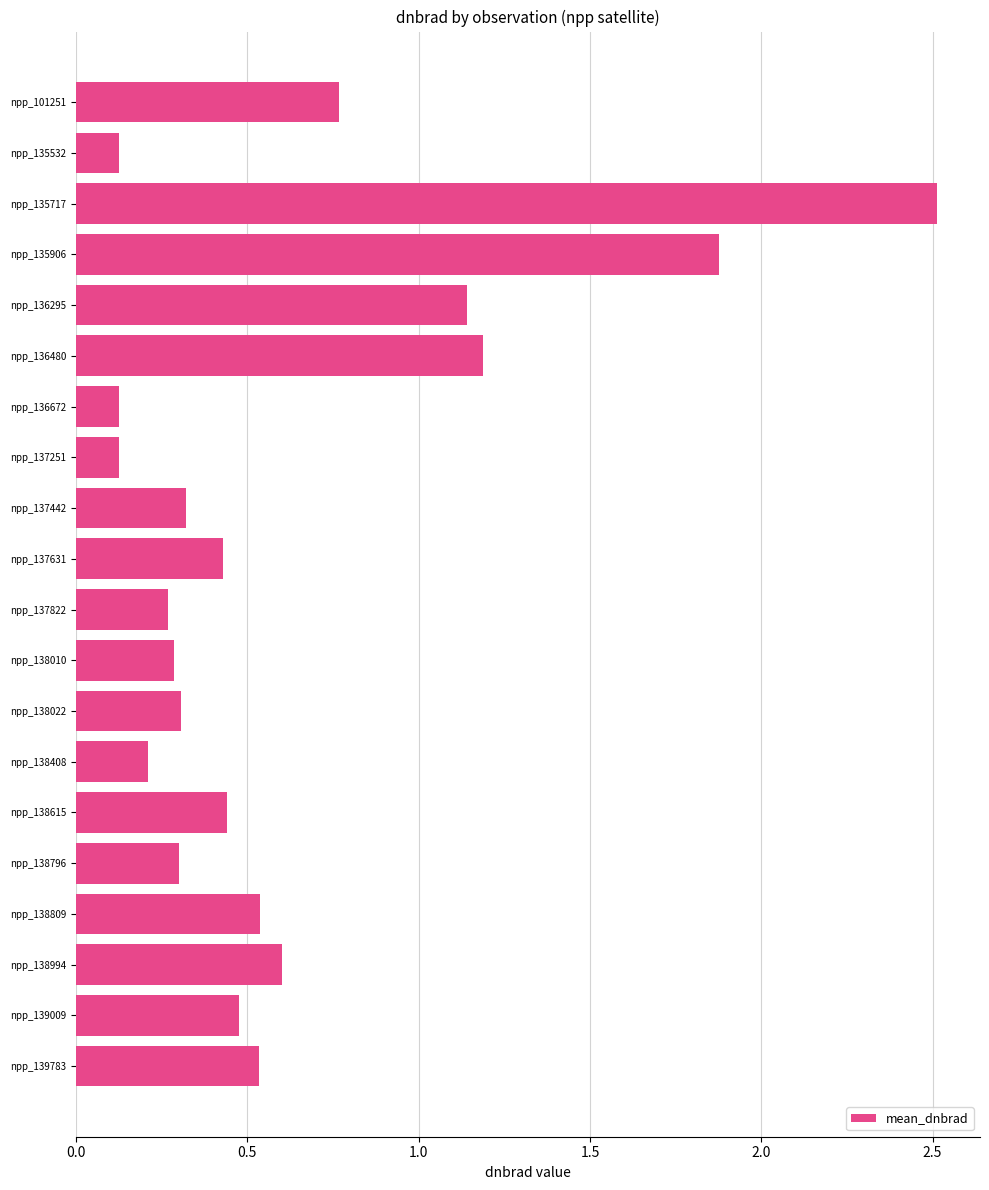

At which category does the chart reach its peak across all series?

npp_135717